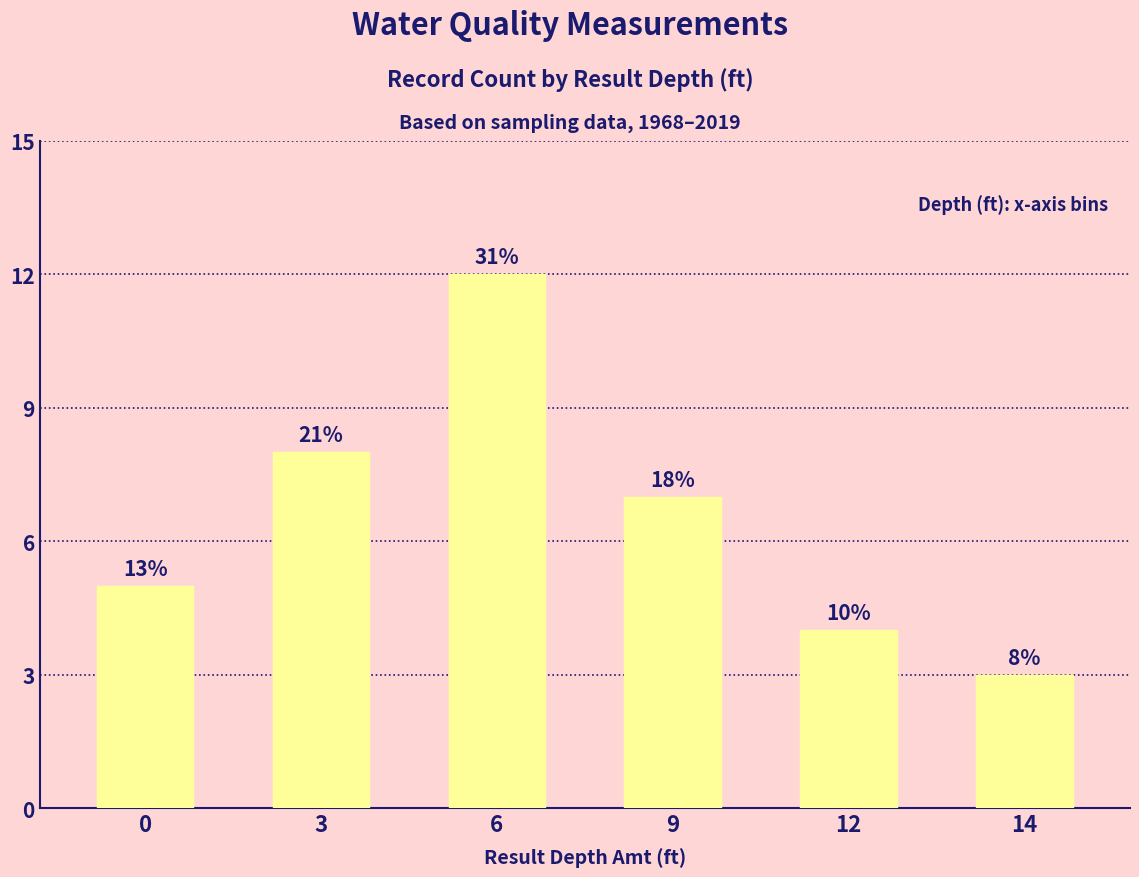

What is the difference between the values at 12 and 9?

3